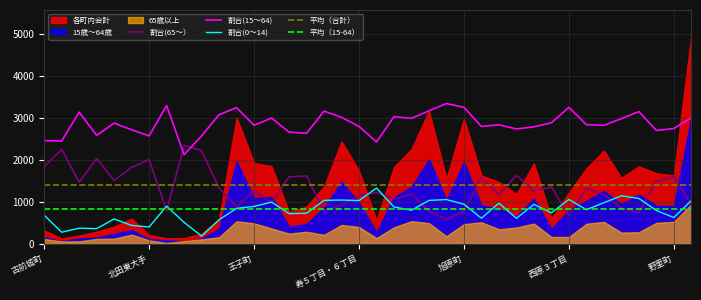

What position from the left is 笠之原町?

38